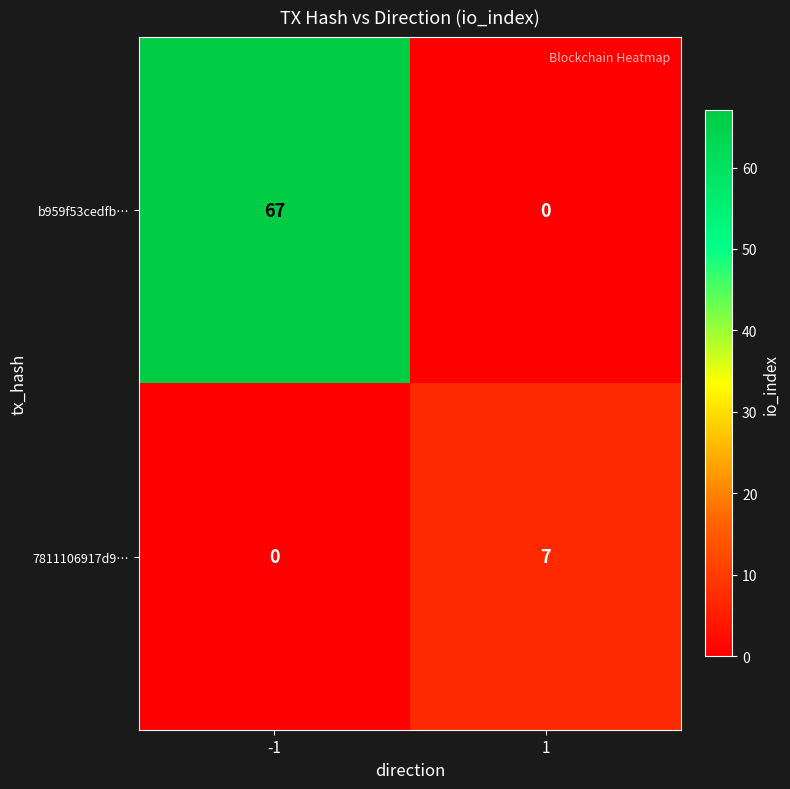

At -1, list the series in order from smallest to largest.

7811106917d9…, b959f53cedfb…